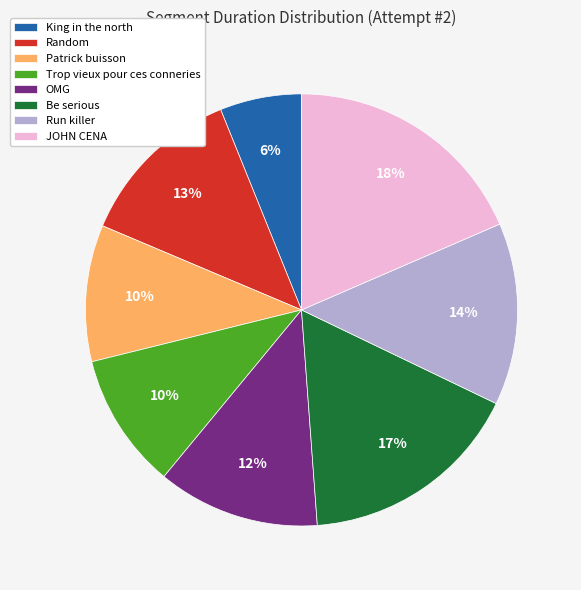

Is there any slice that represents more than half of the pie?

No